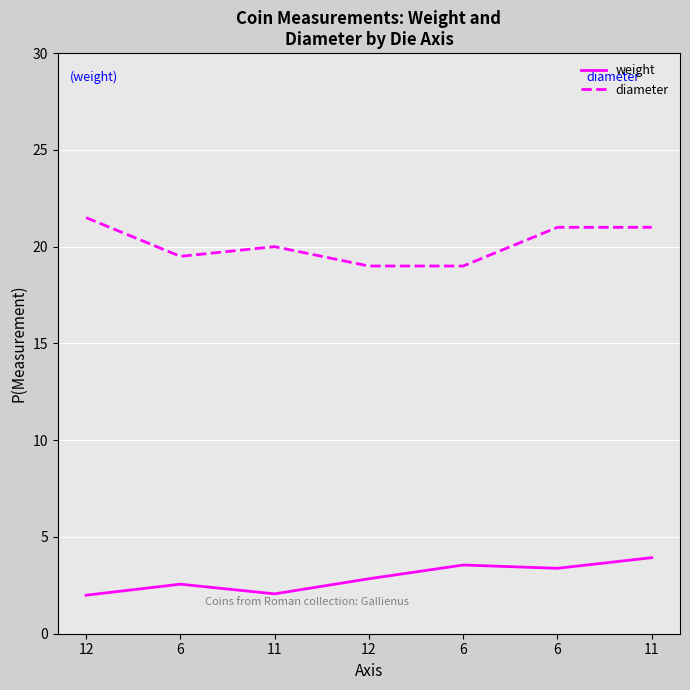

Is this an area chart (filled region under the line)?

No